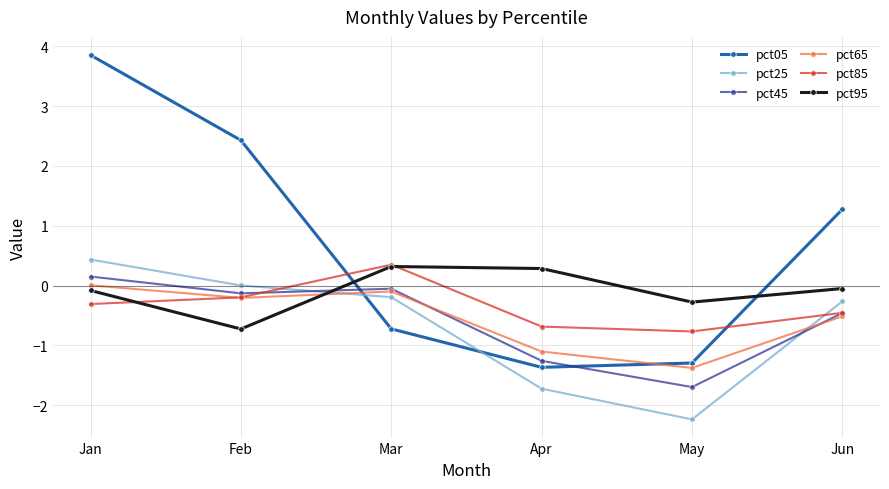

At which label does pct05 reach its peak?

Jan